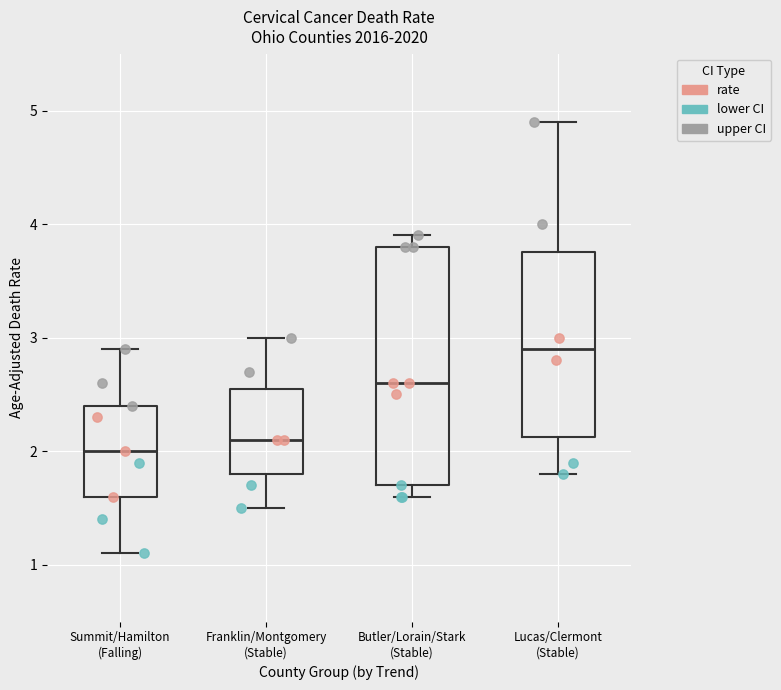

Where is the upper edge of the box for Butler/Lorain/Stark (Stable) on the y-axis? The values are not printed on the chart, so give them approximately, as read against the axis.

3.8